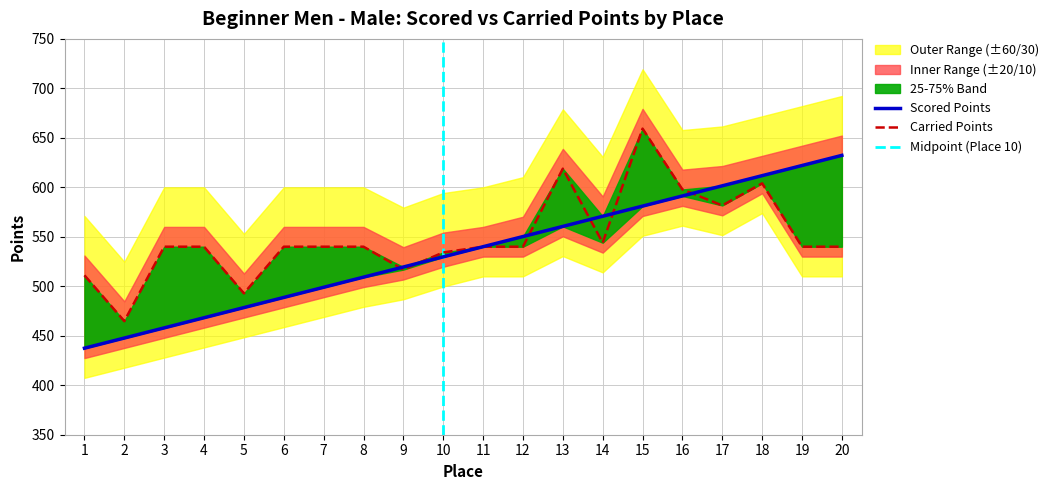

List the series in order of their peak value, highest first.

Carried Points, Scored Points